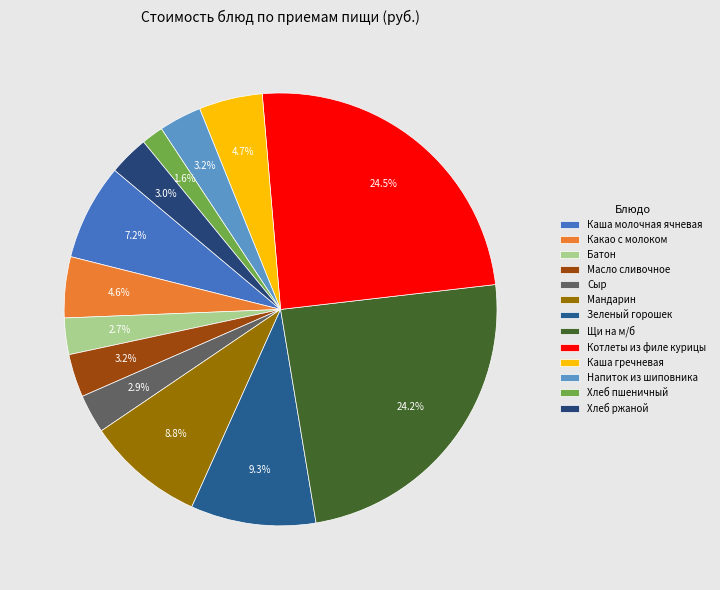

What percentage is the Каша молочная ячневая slice, to the nearest percent?

7%